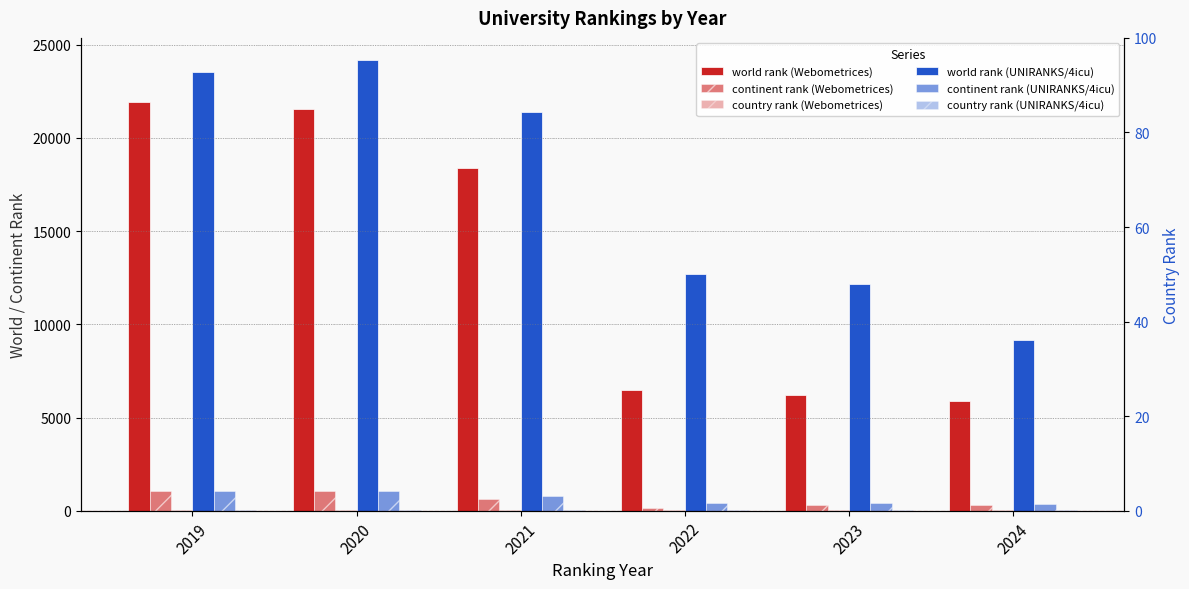

What is the spread (max minus min) of values at 2022?

12639